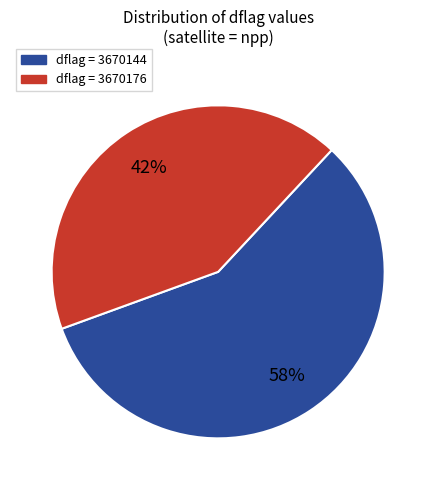

Does any single category account for the majority?

Yes